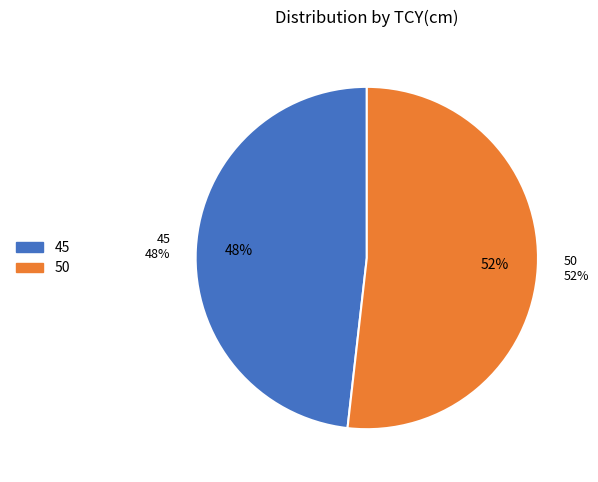

What percentage is the 45 slice, to the nearest percent?

48%